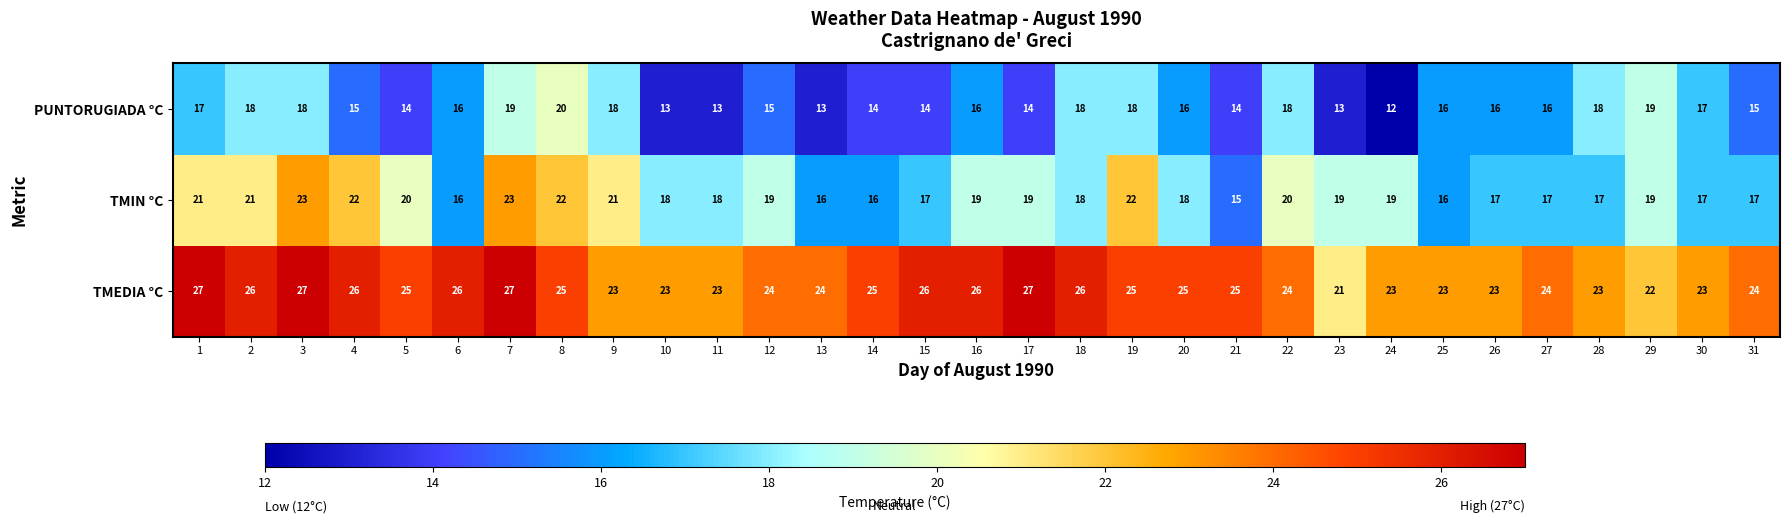

What is the approximate value of TMIN °C at 17?

19